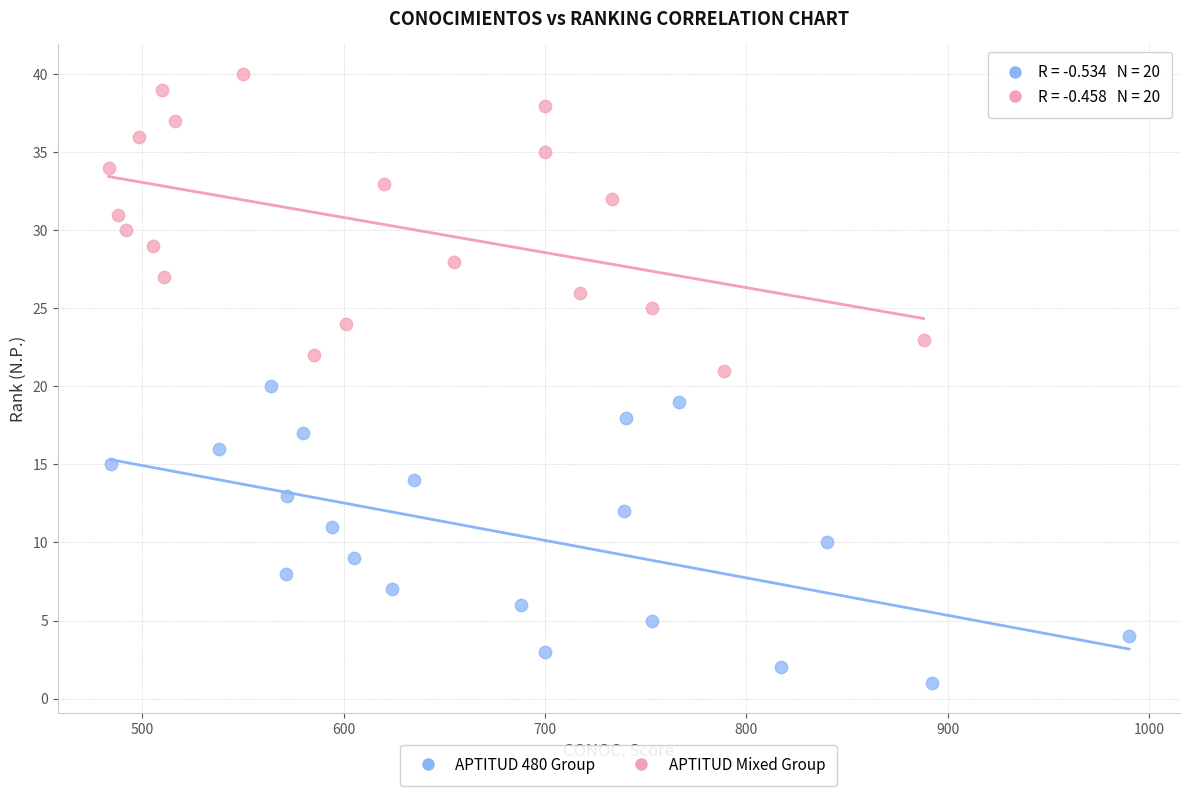

Which series reaches the minimum Y coordinate?

APTITUD 480 Group